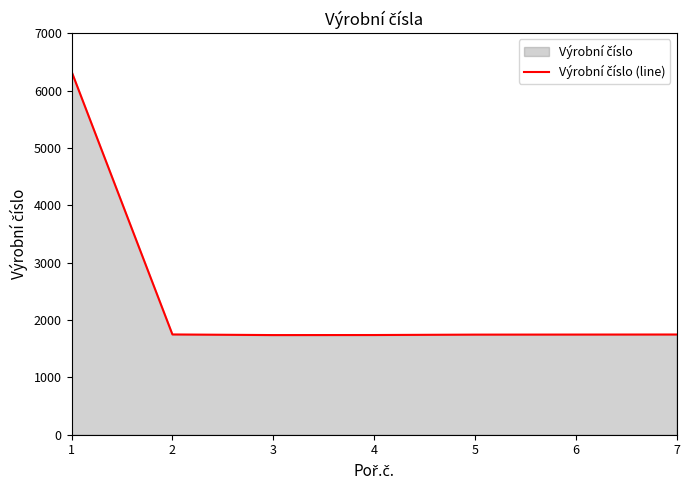

List the labels in order of value, largest first.

1, 2, 7, 6, 5, 4, 3